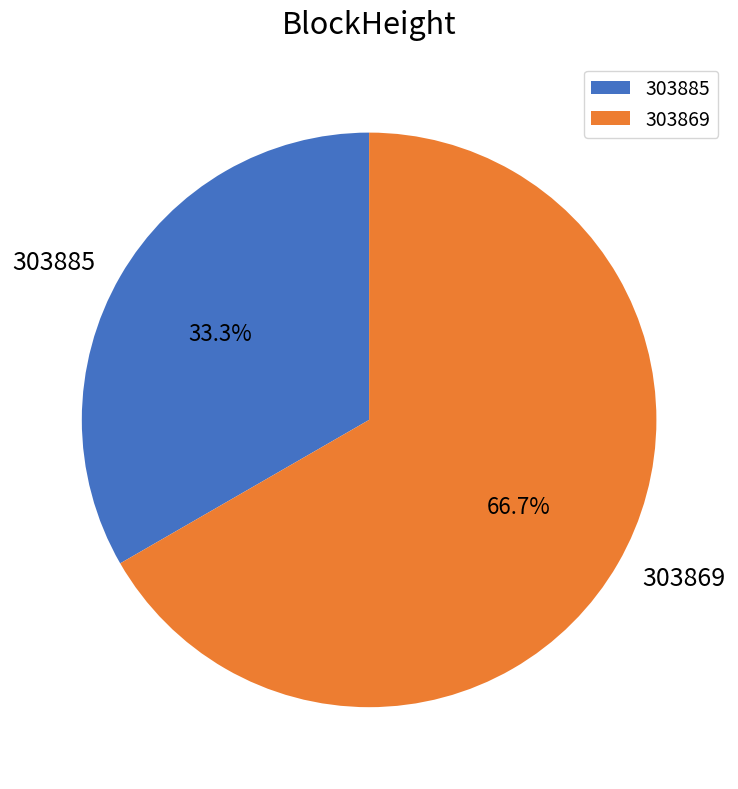

Combined, do 303869 and 303885 account for over 50%?

Yes